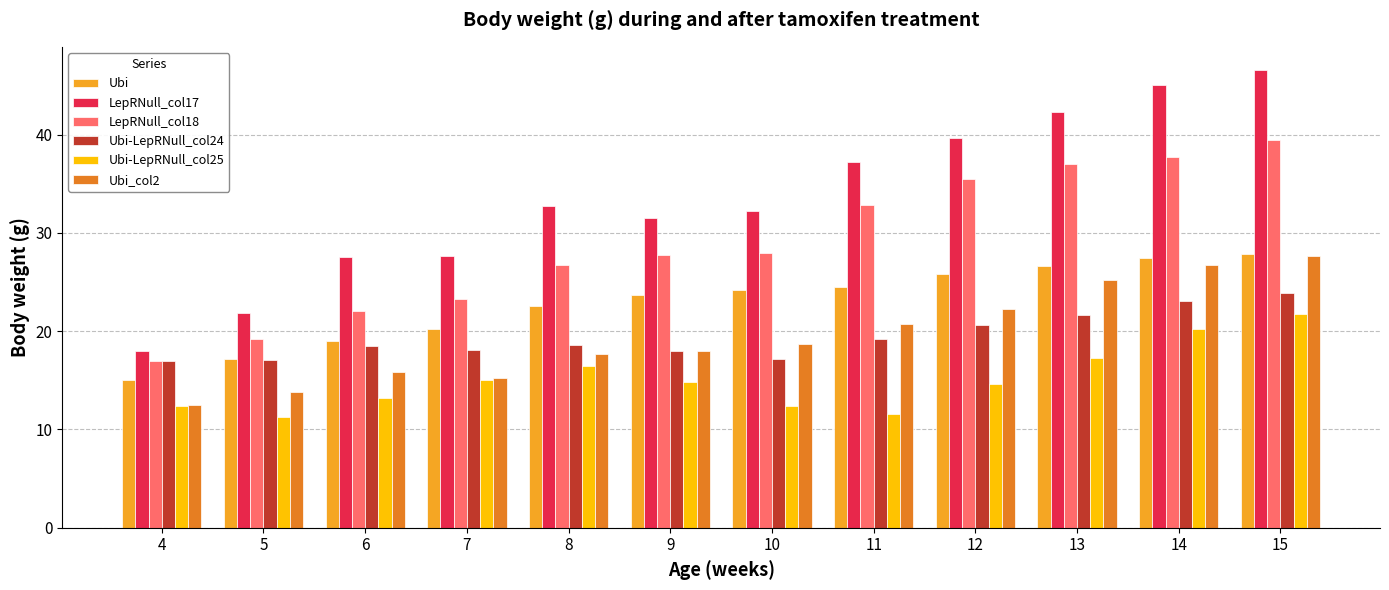

At which category is the sum across all series the highest?

15